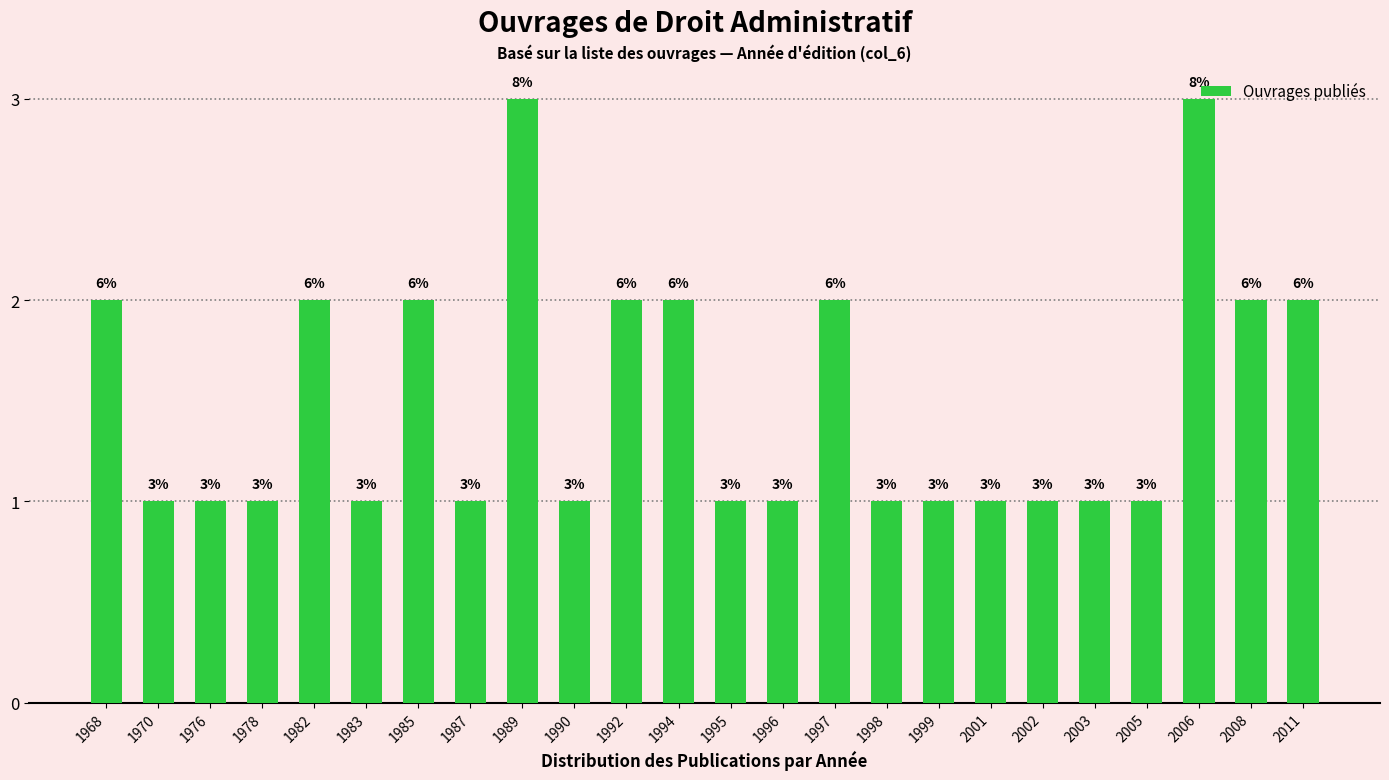

The value at 1999 is 0. True or false?

False